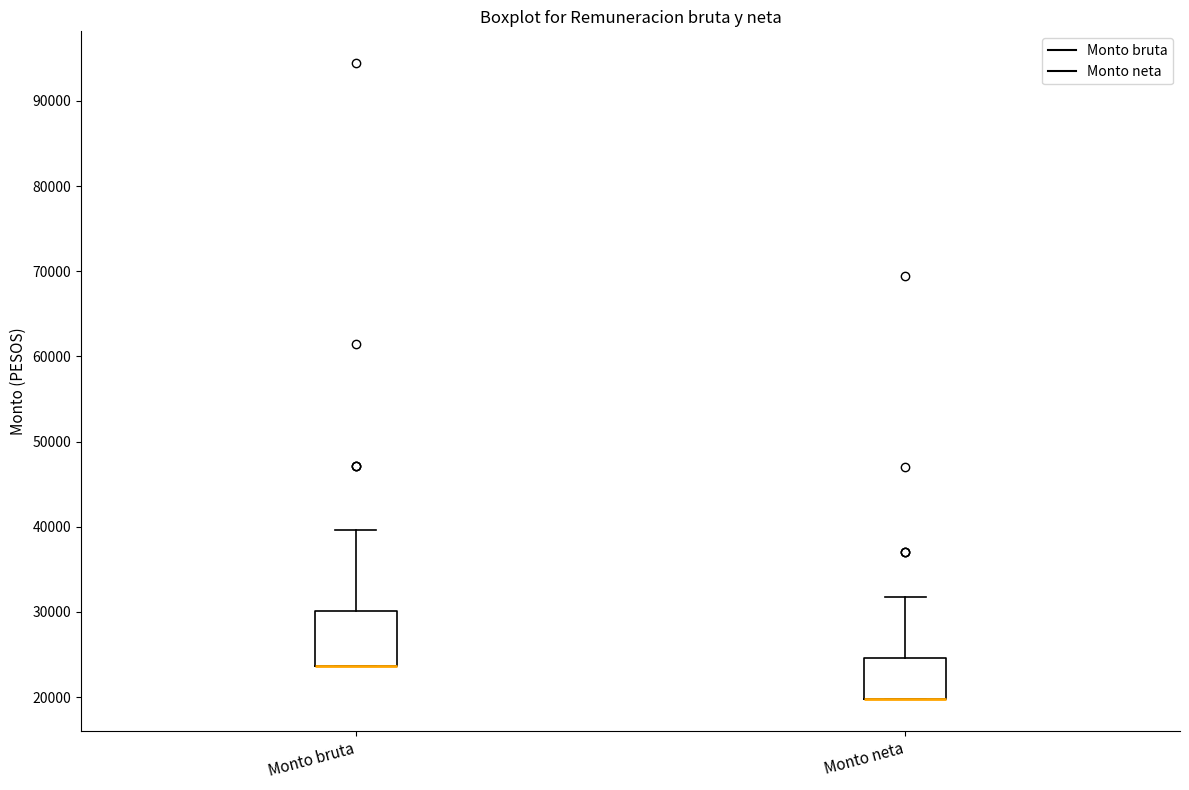

Reading left to right, transcribe this box plot: for each box, give where its median line is, the range the box spans, and where its two whiskers end, as read against the y-axis. The values are not printed on the chart, so give them approximately, as read against the axis.

Monto bruta: median 24000 (drawn on the box's lower edge), box 24000 to 30000, whiskers 24000 to 40000
Monto neta: median 20000 (drawn on the box's lower edge), box 20000 to 25000, whiskers 20000 to 32000